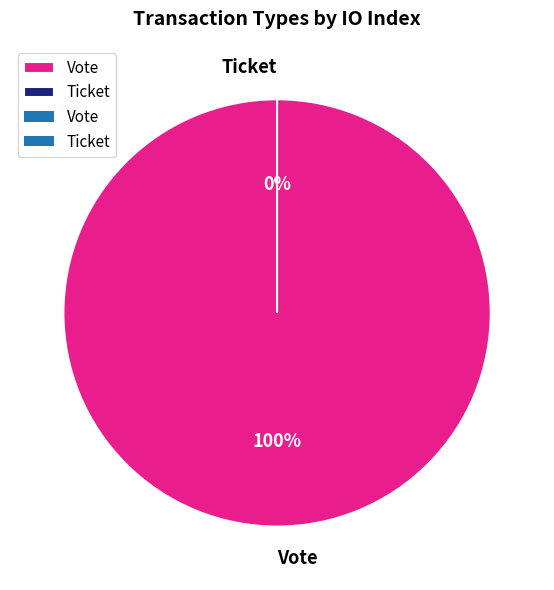

To the nearest percent, what is the combined percentage of Vote and Ticket?

100%